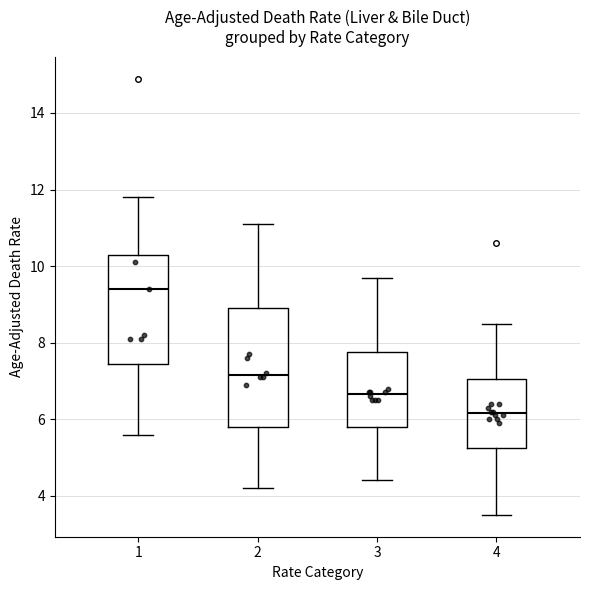

Reading left to right, transcribe this box plot: for each box, give where its median line is, the range the box spans, and where its two whiskers end, as read against the y-axis. The values are not printed on the chart, so give them approximately, as read against the axis.

1: median 9.4, box 7.4 to 10.4, whiskers 5.6 to 11.8
2: median 7.2, box 5.8 to 9.0, whiskers 4.2 to 11.2
3: median 6.6, box 5.8 to 7.8, whiskers 4.4 to 9.8
4: median 6.2, box 5.2 to 7.0, whiskers 3.6 to 8.6